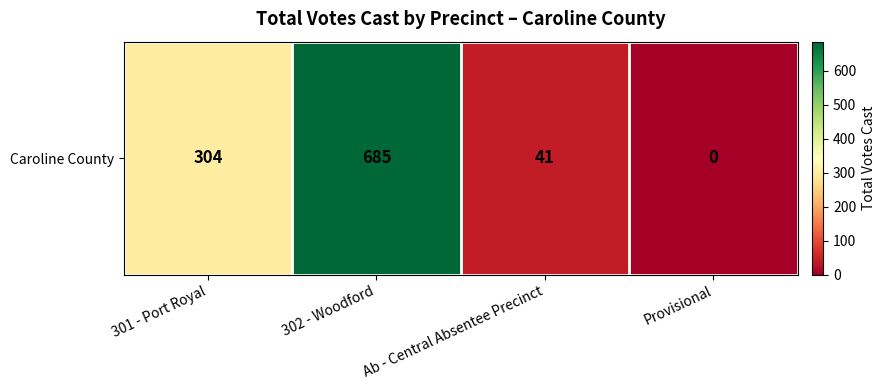

What is the difference between the maximum and minimum values?

685